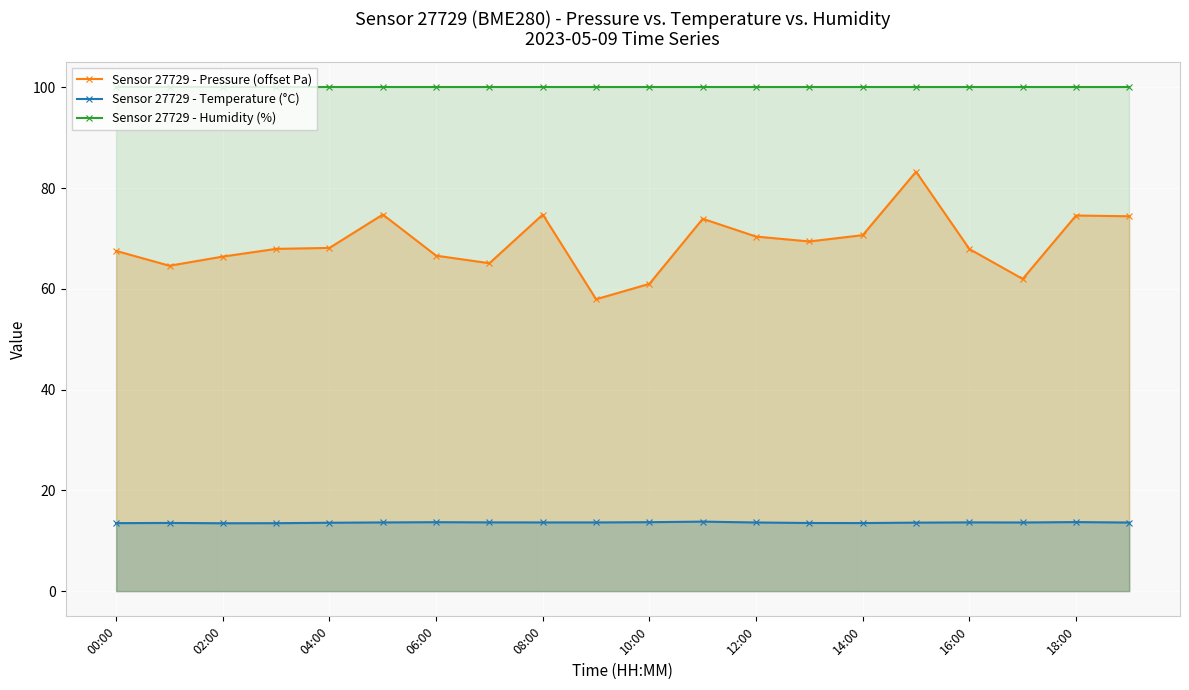

How many interior local valleys does the Sensor 27729 - Temperature (°C) series have?

3